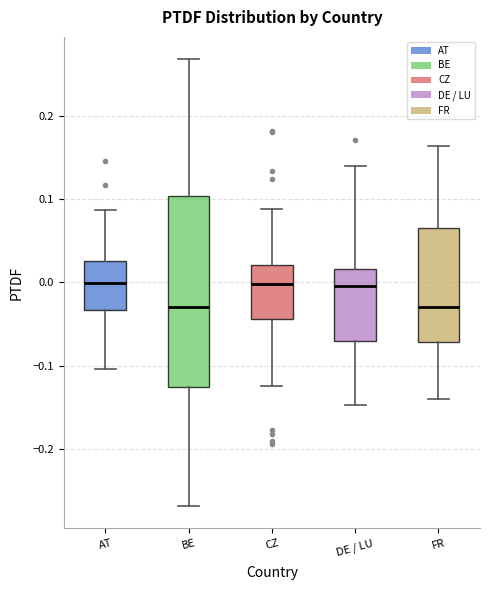

Reading left to right, read every box against the y-axis: the position of its median line, the range the box covers, and the ends of its whiskers. The values are not printed on the chart, so give them approximately, as read against the axis.

AT: median 0.00, box -0.03 to 0.03, whiskers -0.10 to 0.09
BE: median -0.03, box -0.12 to 0.10, whiskers -0.27 to 0.27
CZ: median 0.00, box -0.04 to 0.02, whiskers -0.12 to 0.09
DE / LU: median 0.00, box -0.07 to 0.02, whiskers -0.15 to 0.14
FR: median -0.03, box -0.07 to 0.07, whiskers -0.14 to 0.16